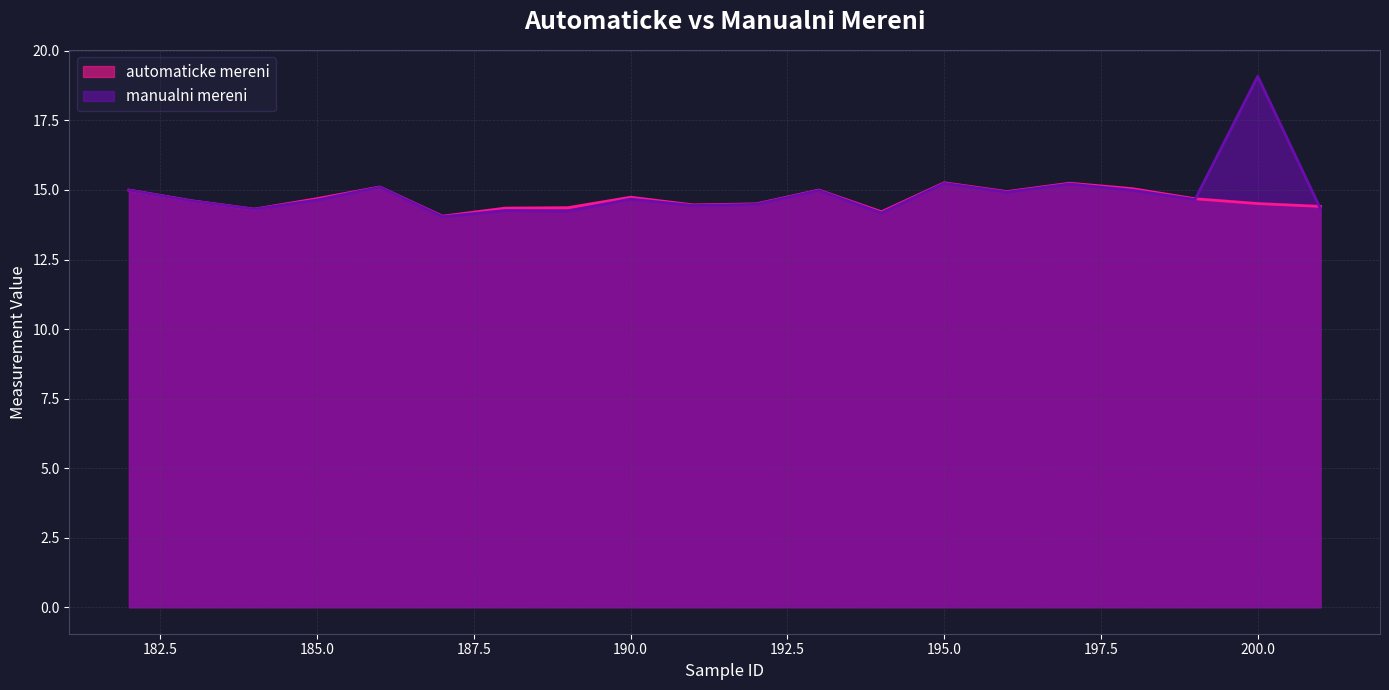

Rank the categories by automaticke mereni value from highest to lowest.

195, 197, 186, 198, 193, 182, 196, 190, 185, 199, 183, 200, 192, 191, 201, 189, 188, 184, 194, 187